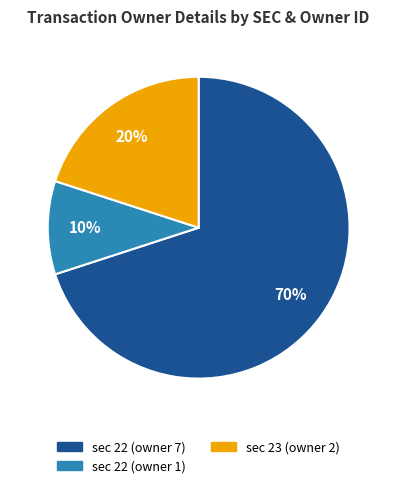

To the nearest percent, what is the average slice percentage?

33%